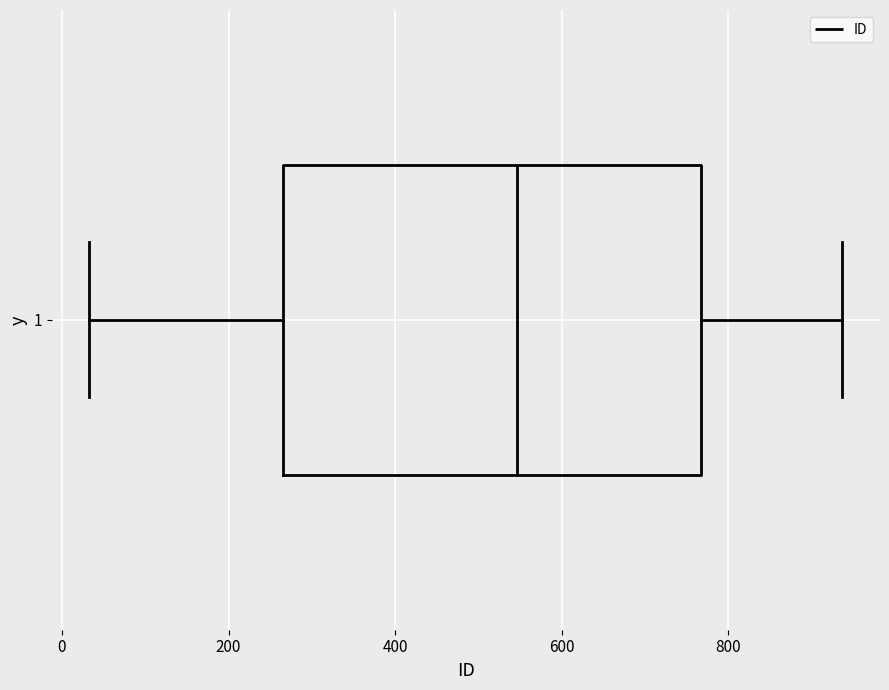

Where does the right whisker of the box at y = 1 end on the x-axis? The values are not printed on the chart, so give them approximately, as read against the axis.

940